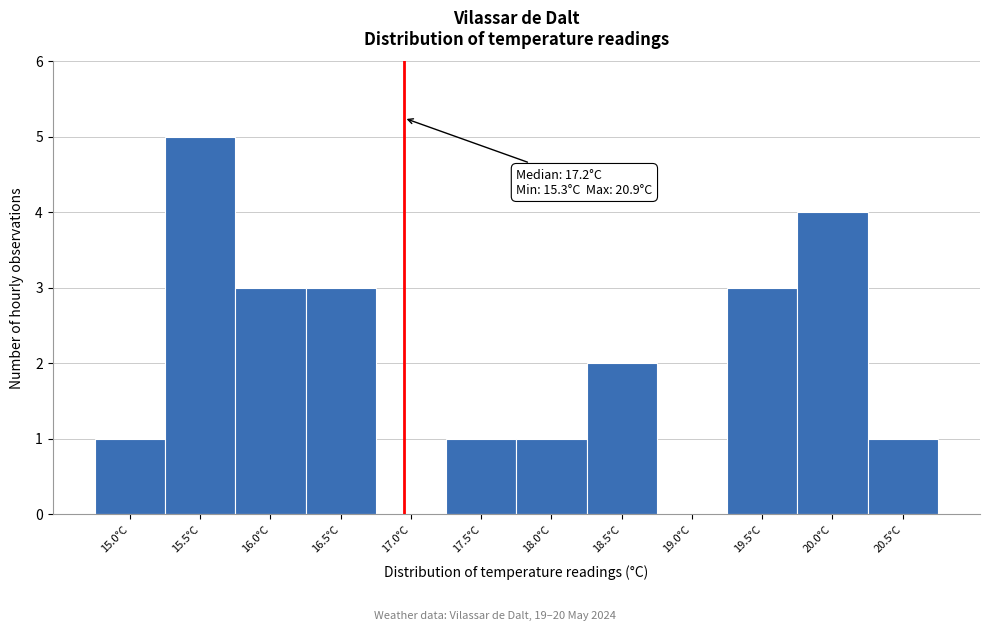

Reading left to right, what are all the values shown in this chart?

15.0°C=1	15.5°C=5	16.0°C=3	16.5°C=3	17.0°C=0	17.5°C=1	18.0°C=1	18.5°C=2	19.0°C=0	19.5°C=3	20.0°C=4	20.5°C=1